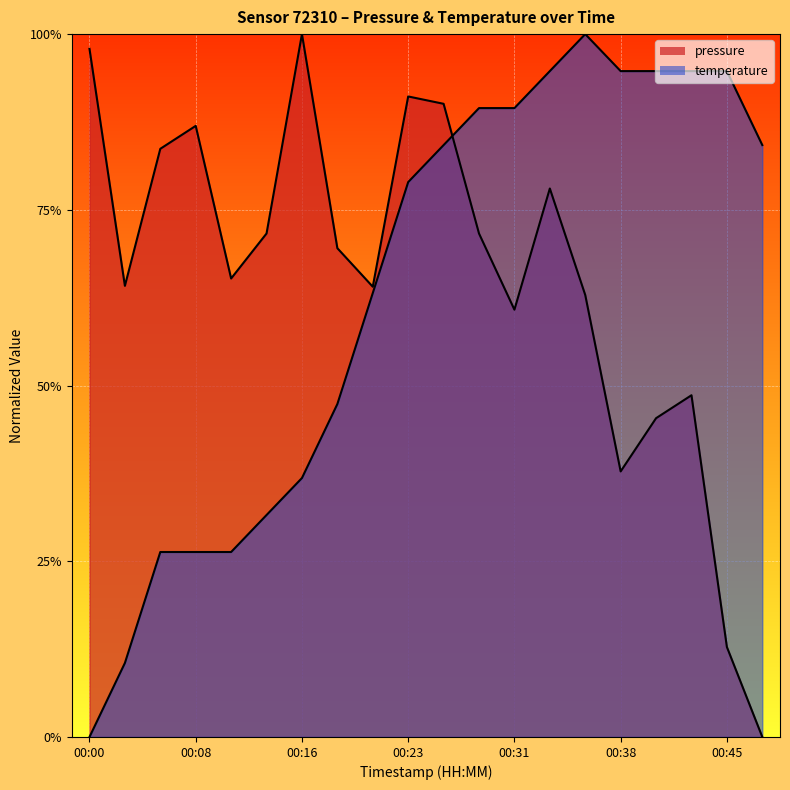

Rank the series by their average value, from lowest to highest.

temperature, pressure